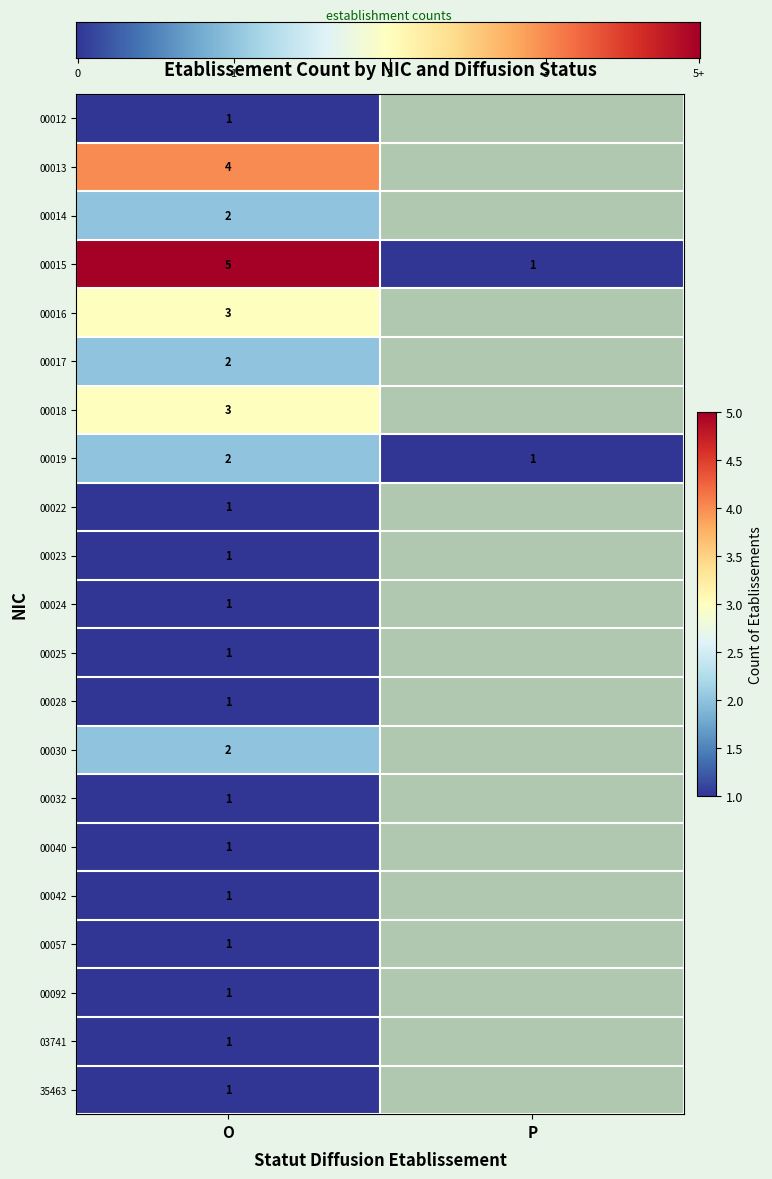

Is it true that 00022 equals 0 at P?

False